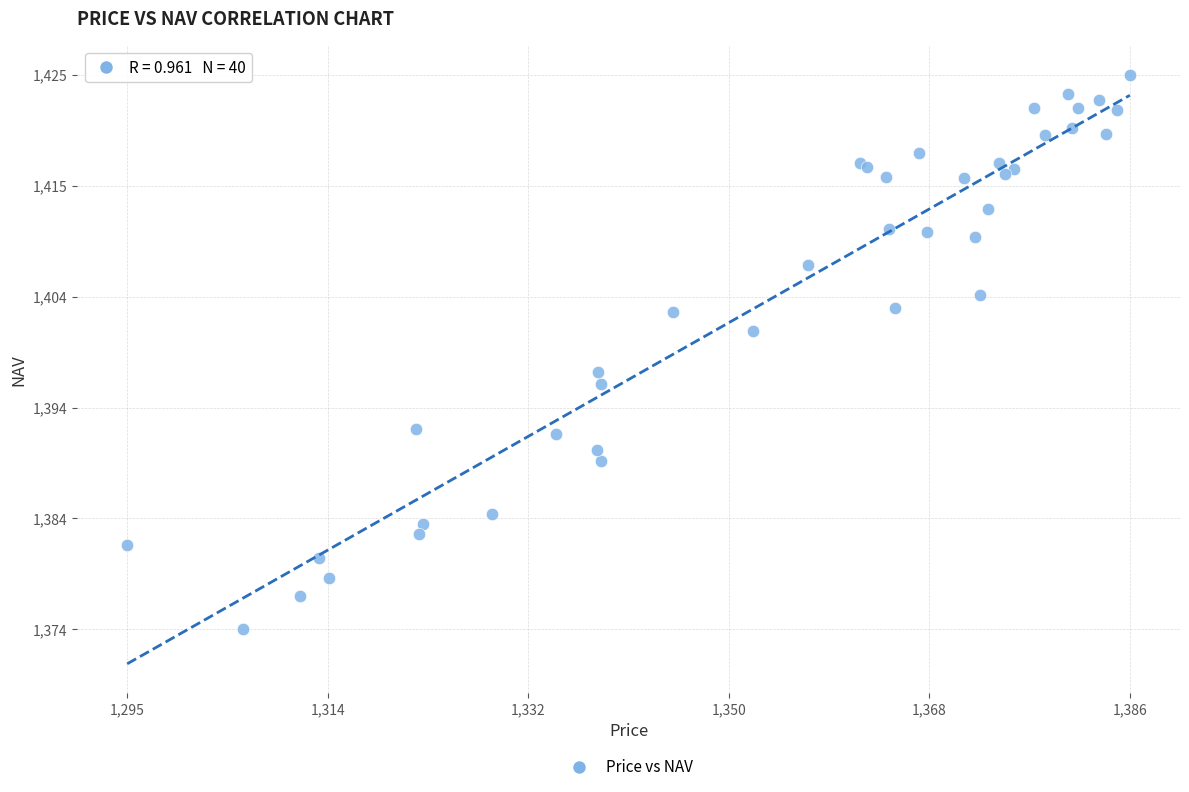

What Y value in the scatter plot is closest to 1399?

1397.4